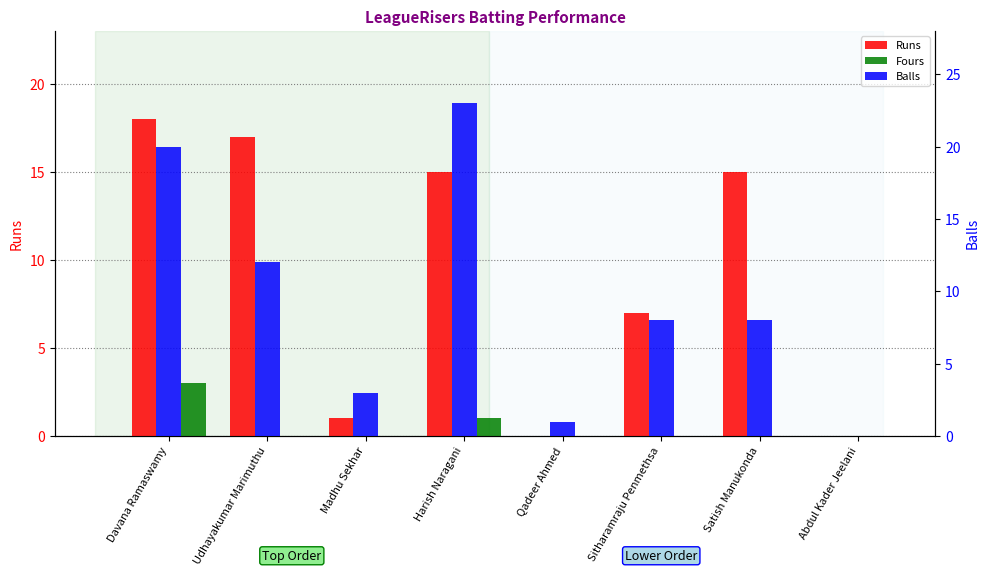

At which category is the sum across all series the highest?

Davana Ramaswamy